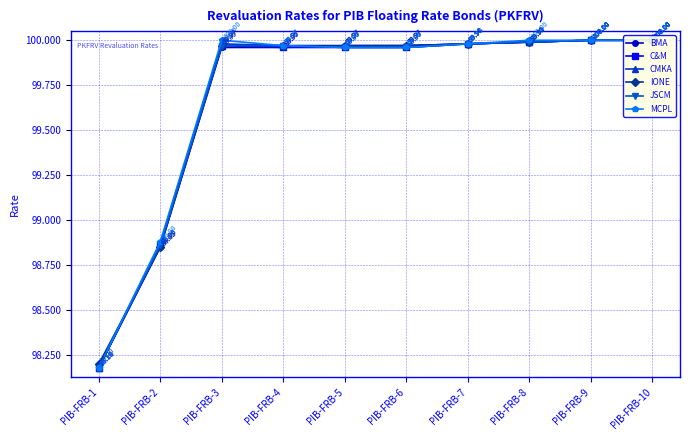

What is the greatest value displayed?

100.0